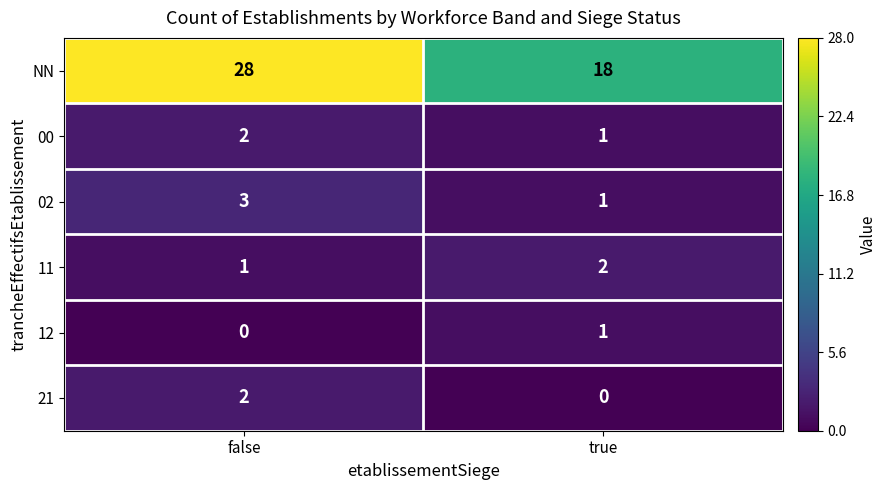

Read the 02 value at false.

3